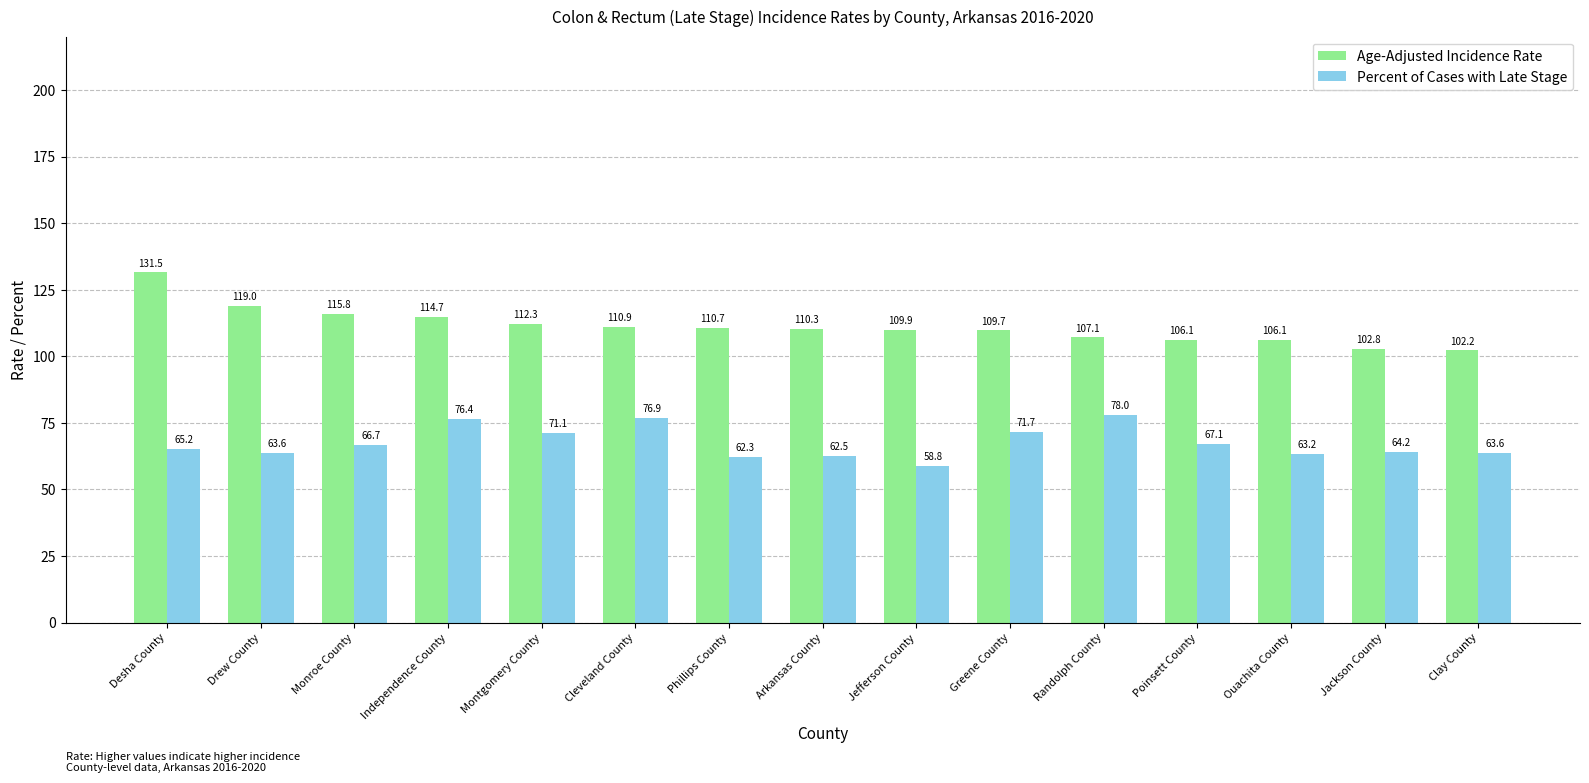

Which series has the largest total across all categories?

Age-Adjusted Incidence Rate